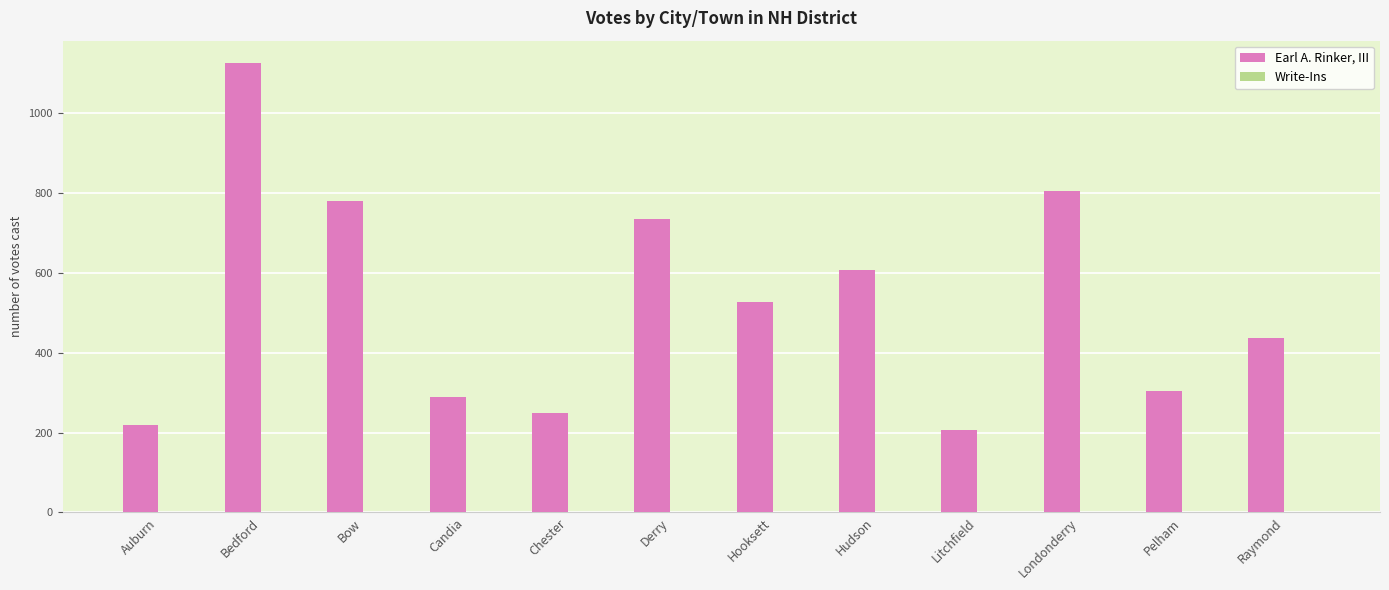

Which has a higher value, Litchfield or Hooksett?

Hooksett